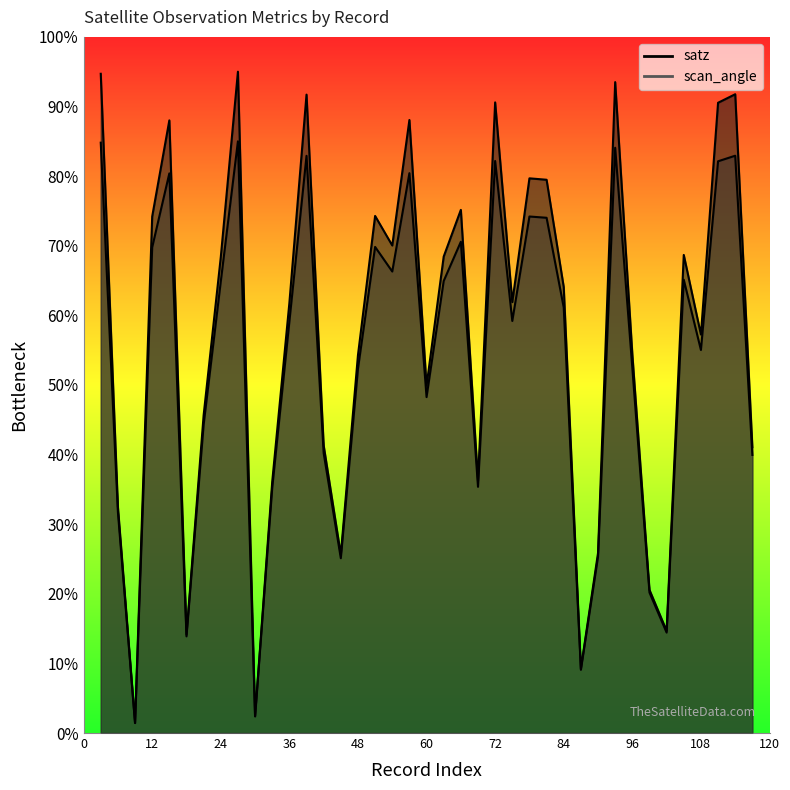

List the series in order of their peak value, highest first.

satz, scan_angle